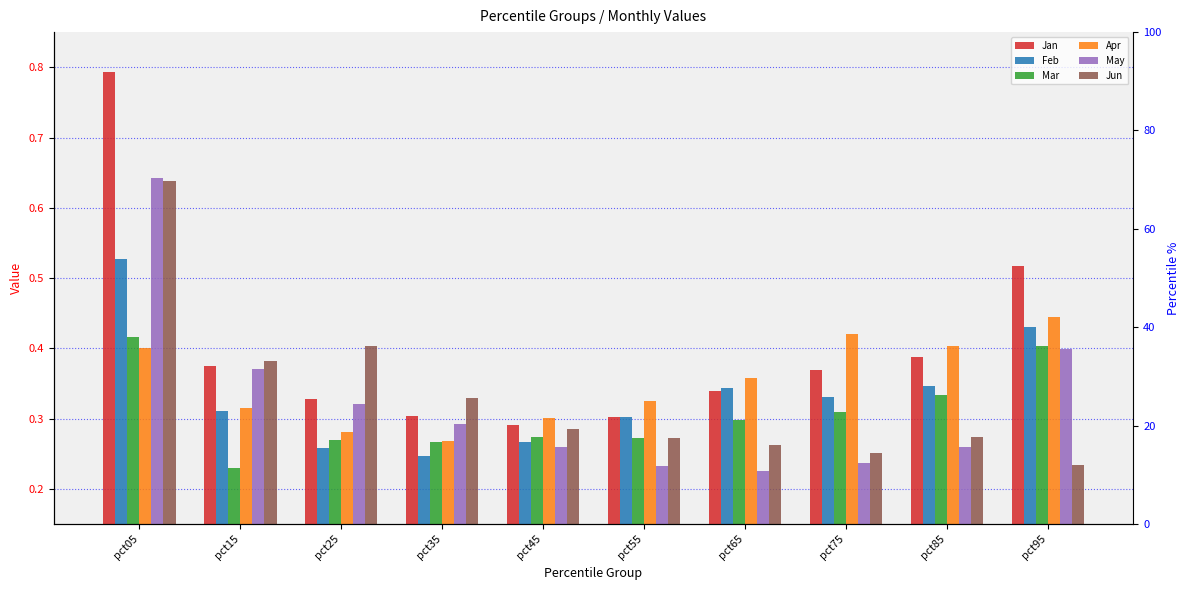

Reading left to right, list all the values displayed in this chart.

Jan: pct05=0.8	pct15=0.4	pct25=0.3	pct35=0.3	pct45=0.3	pct55=0.3	pct65=0.3	pct75=0.4	pct85=0.4	pct95=0.5
Feb: pct05=0.5	pct15=0.3	pct25=0.3	pct35=0.2	pct45=0.3	pct55=0.3	pct65=0.3	pct75=0.3	pct85=0.3	pct95=0.4
Mar: pct05=0.4	pct15=0.2	pct25=0.3	pct35=0.3	pct45=0.3	pct55=0.3	pct65=0.3	pct75=0.3	pct85=0.3	pct95=0.4
Apr: pct05=0.4	pct15=0.3	pct25=0.3	pct35=0.3	pct45=0.3	pct55=0.3	pct65=0.4	pct75=0.4	pct85=0.4	pct95=0.4
May: pct05=0.6	pct15=0.4	pct25=0.3	pct35=0.3	pct45=0.3	pct55=0.2	pct65=0.2	pct75=0.2	pct85=0.3	pct95=0.4
Jun: pct05=0.6	pct15=0.4	pct25=0.4	pct35=0.3	pct45=0.3	pct55=0.3	pct65=0.3	pct75=0.3	pct85=0.3	pct95=0.2